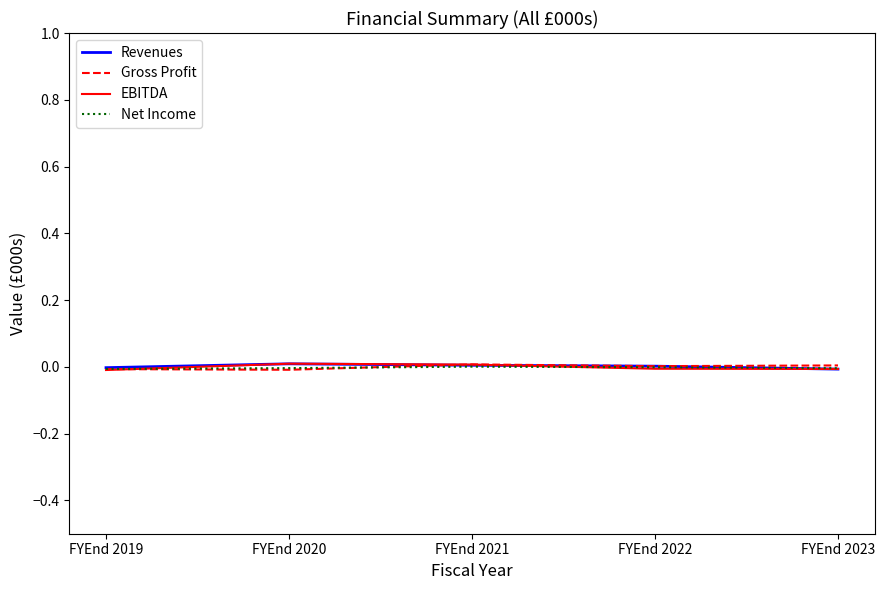

Does the chart have visible grid lines?

No